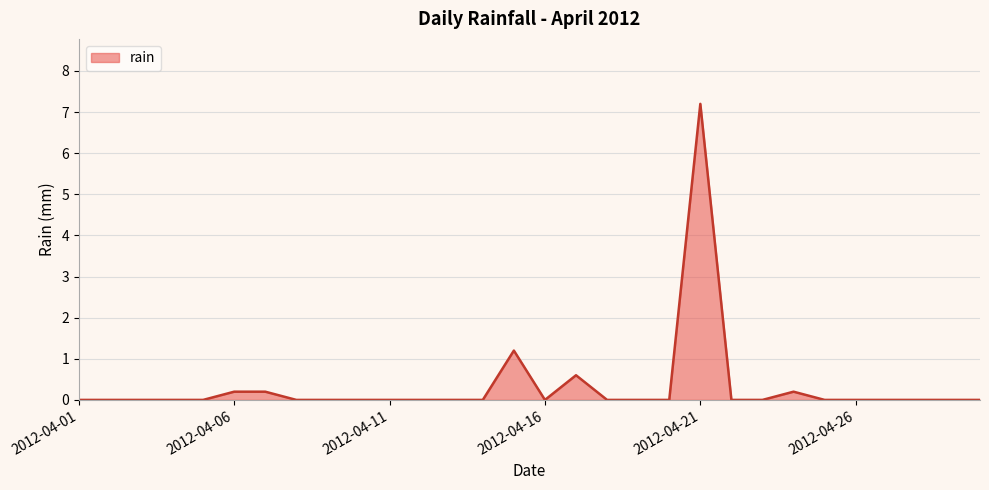

What is the greatest value displayed?

7.2